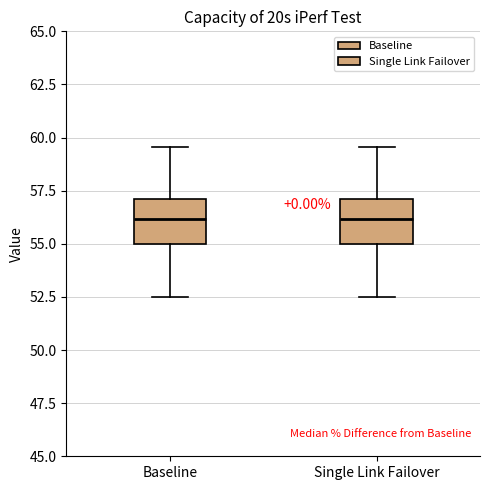

Where is the lower edge of the box for Single Link Failover on the y-axis? The values are not printed on the chart, so give them approximately, as read against the axis.

55.0